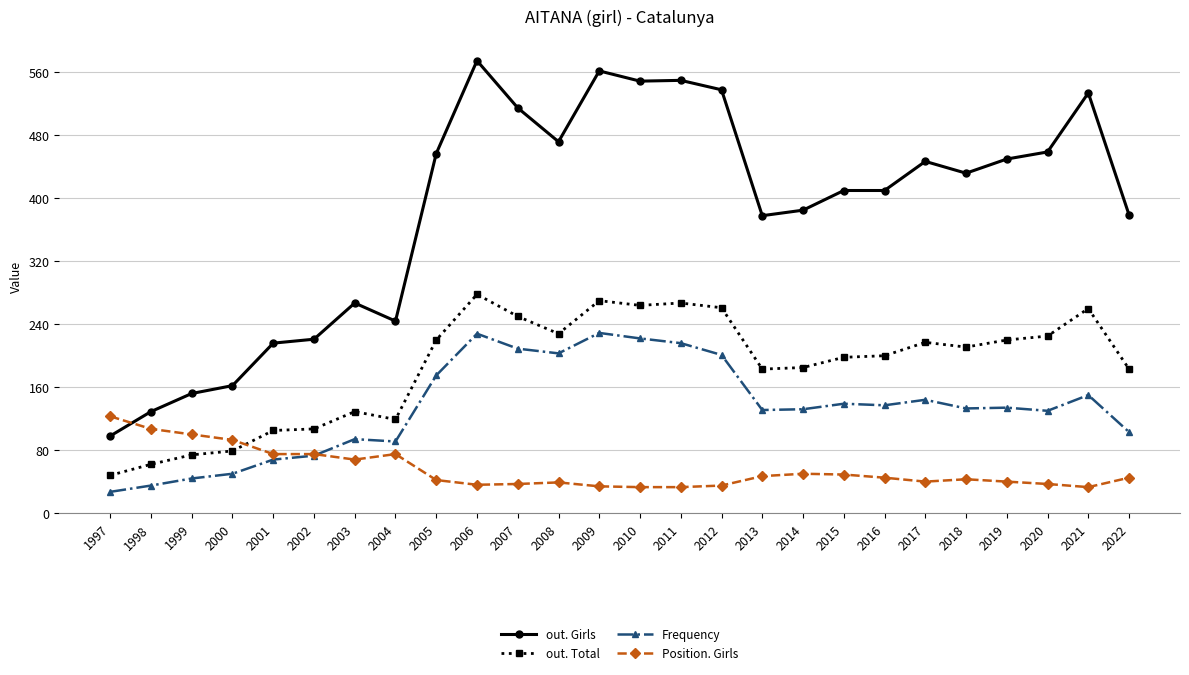

What is the value of the out. Girls point at the 4th from the left?

162